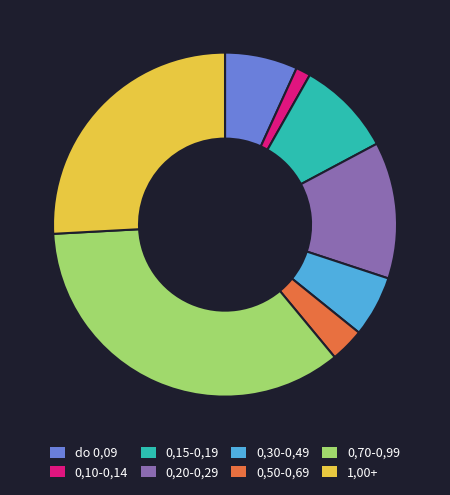

Which category has the biggest portion of the pie?

0,70-0,99